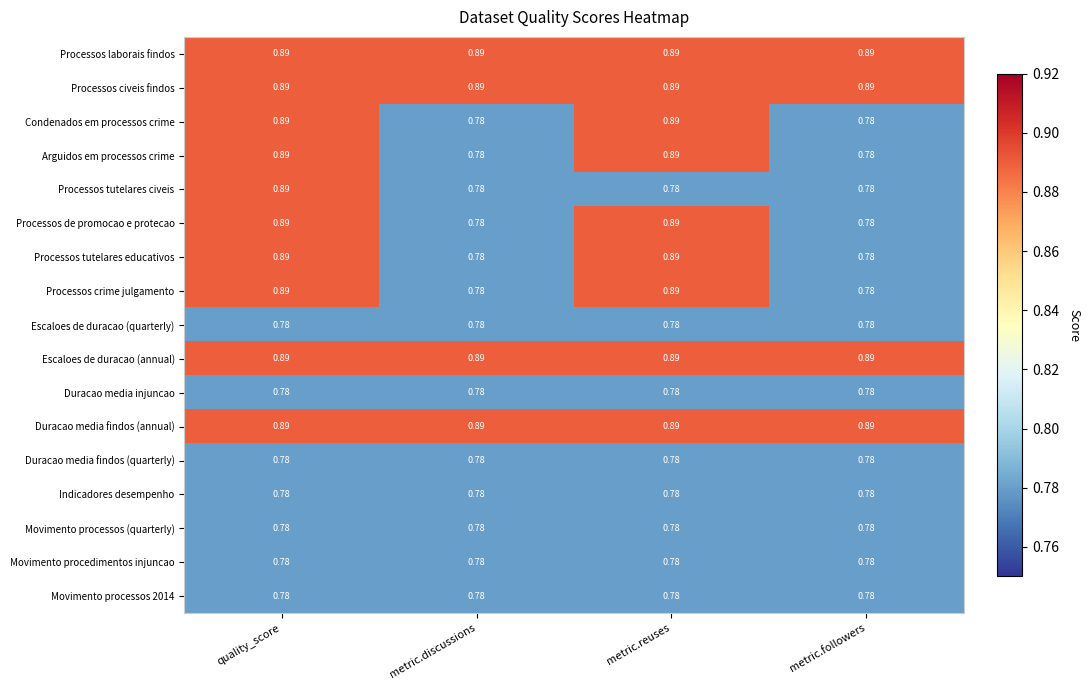

At which category is the sum across all series the highest?

quality_score